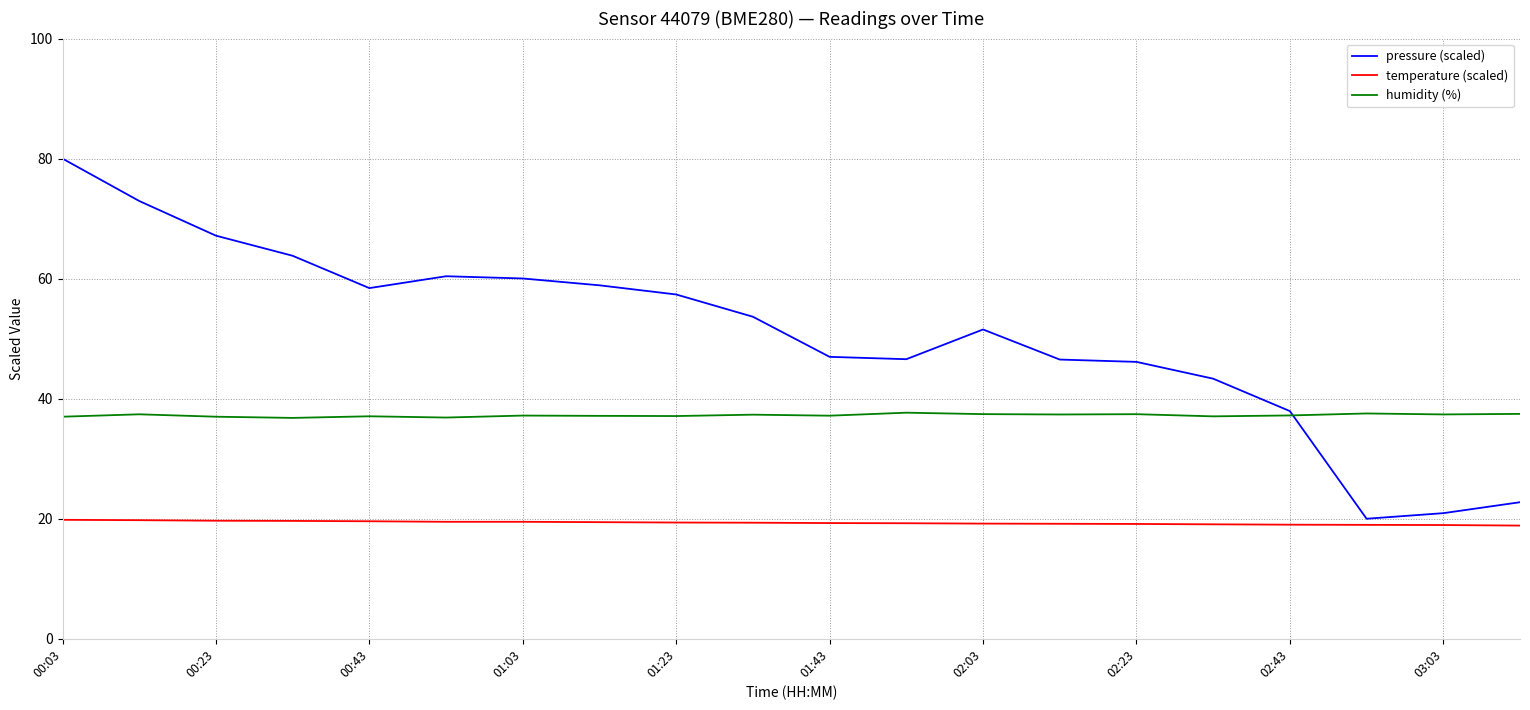

How many lines are shown in the chart?

3